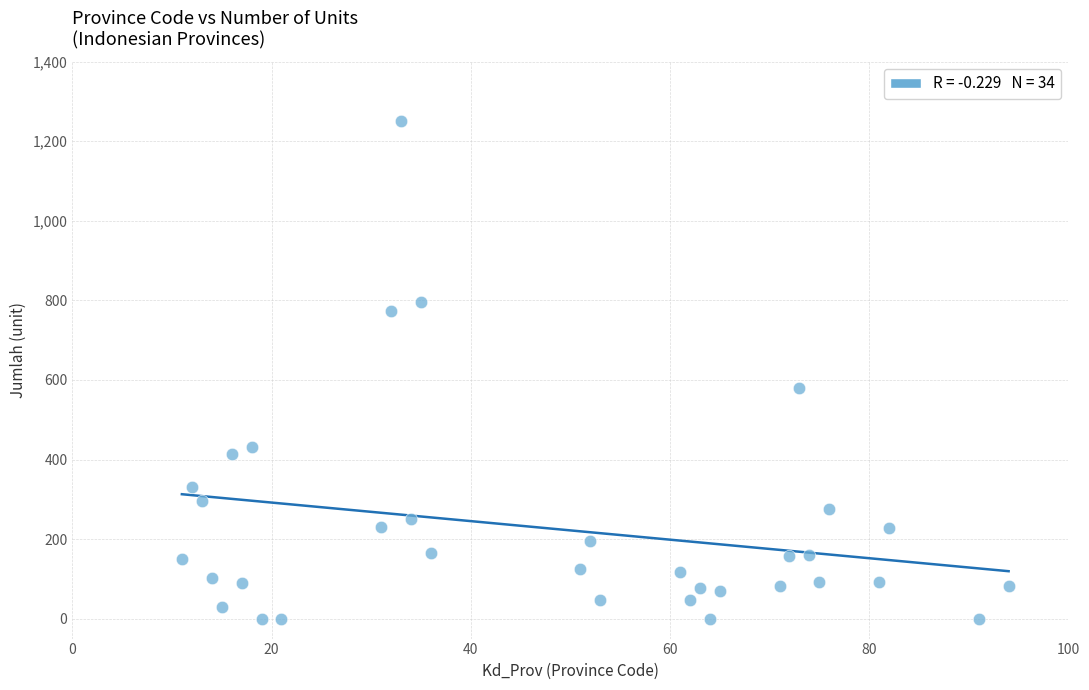

What Y value in the scatter plot is closest to 626?

579